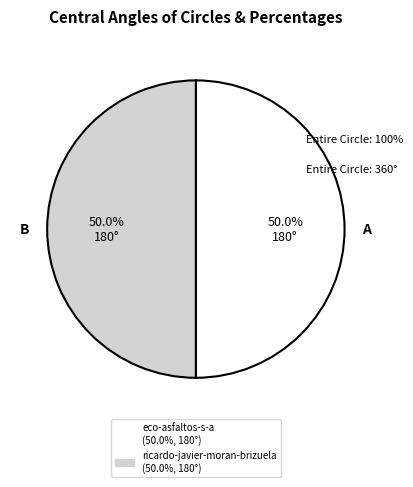

Is the sum of eco-asfaltos-s-a and ricardo-javier-moran-brizuela greater than half?

Yes